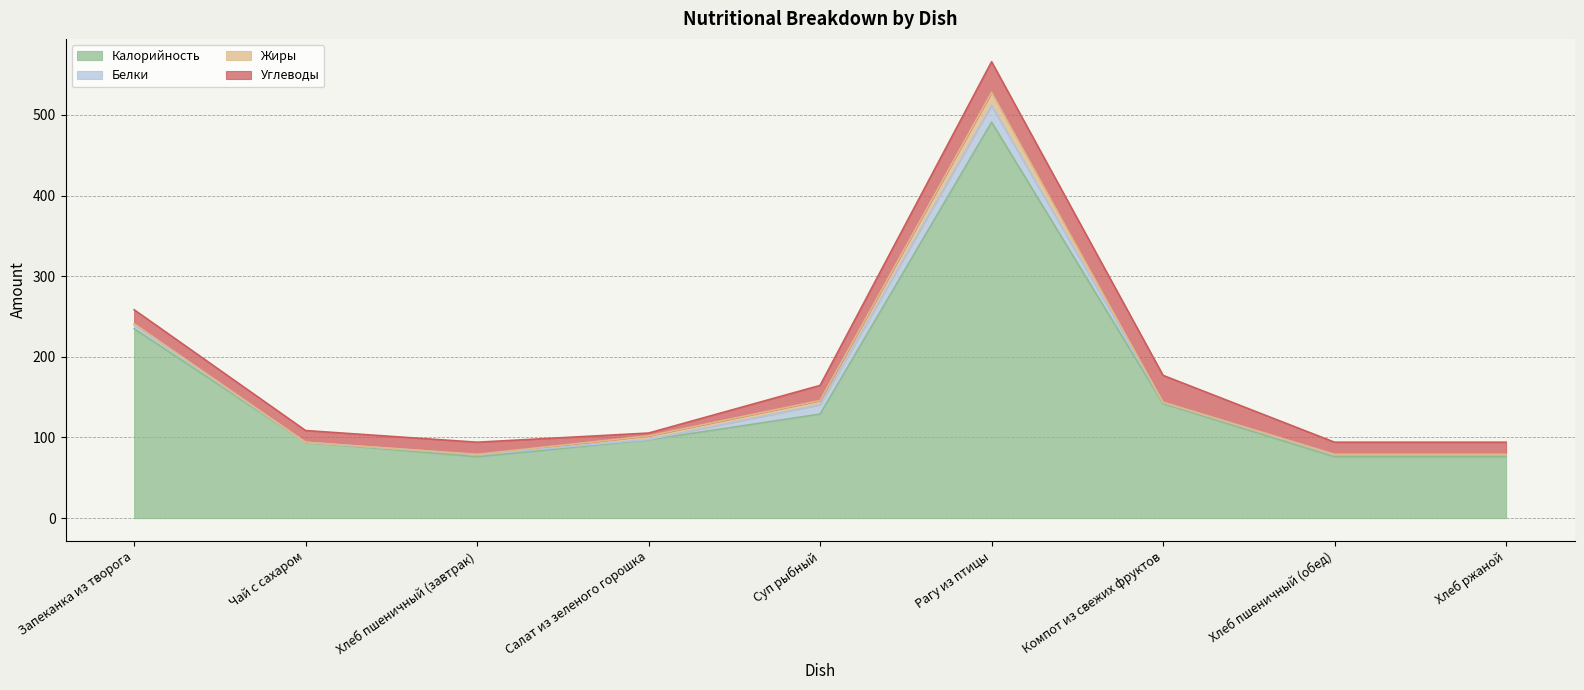

What is the label of the 2nd point from the right?

Хлеб пшеничный (обед)